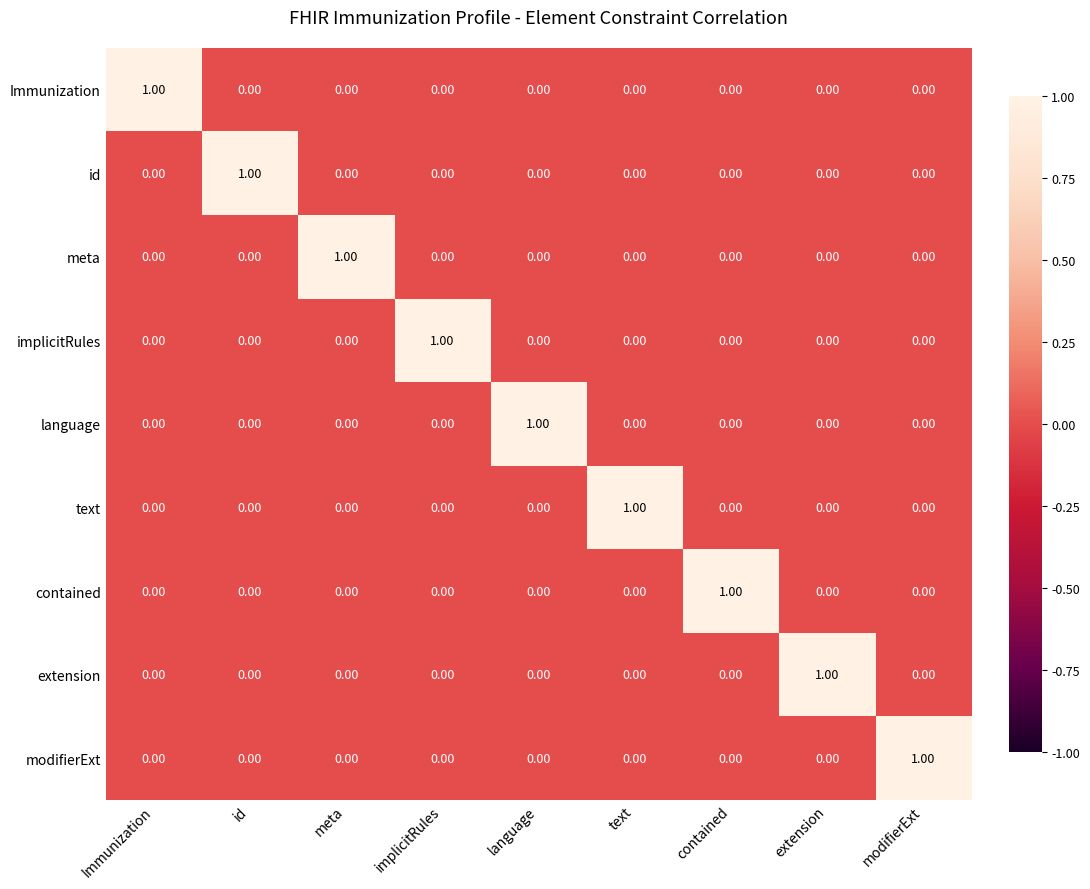

At how many categories does at least one series exceed 0?

9